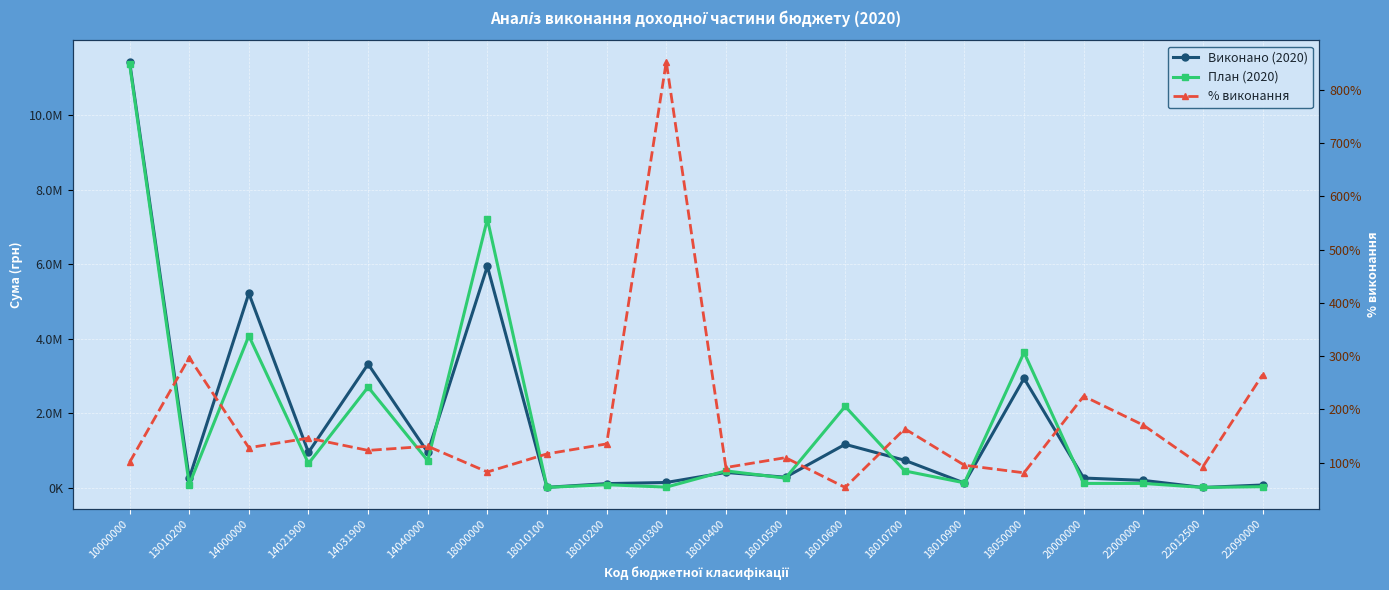

What is the maximum value shown in the chart?

11428081.6